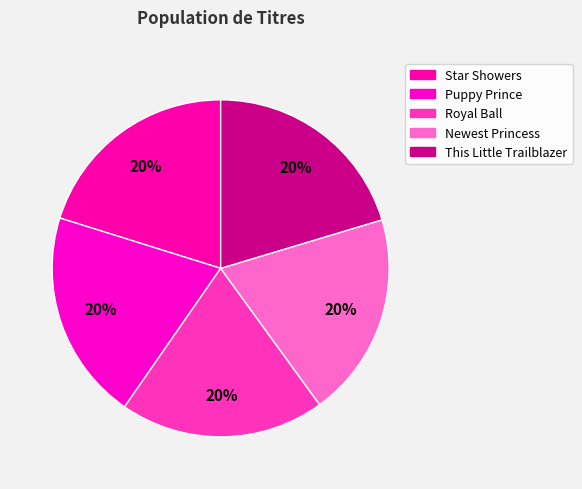

What is the ratio of the value at Puppy Prince to the value at Star Showers?

1.0